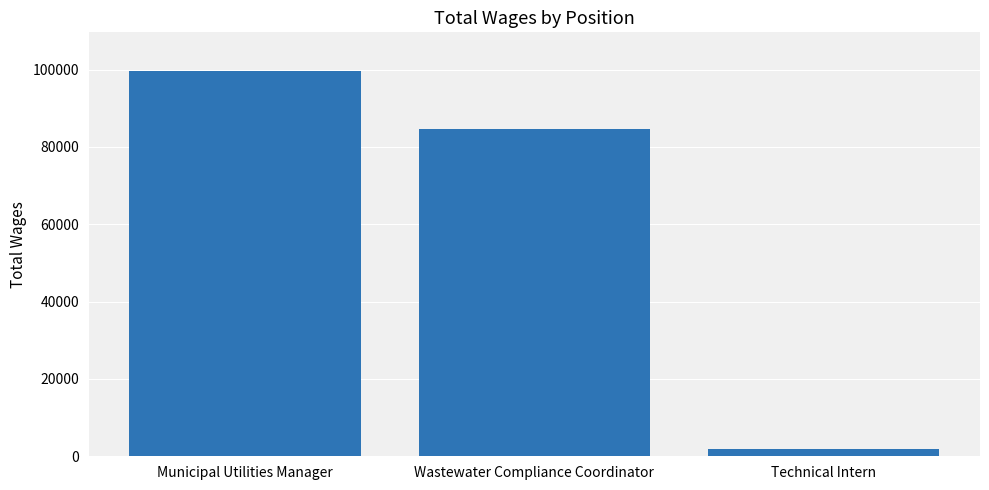

Reading left to right, transcribe all the data shown in this chart.

Municipal Utilities Manager=99647	Wastewater Compliance Coordinator=84588	Technical Intern=1871